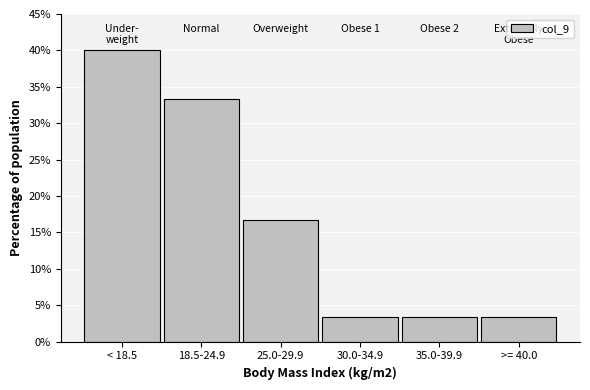

Reading right to left, what are all the values shown in this chart?

3.3	3.3	3.3	16.7	33.3	40.0